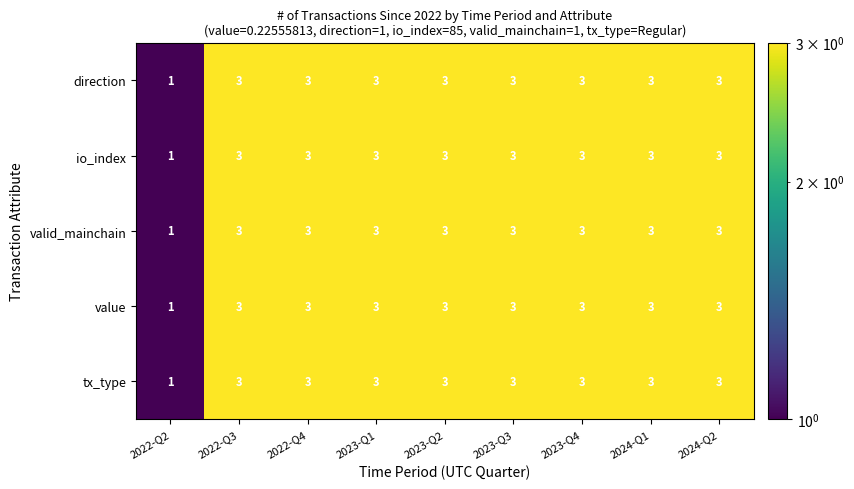

Is it true that value equals 1 at 2024-Q1?

False